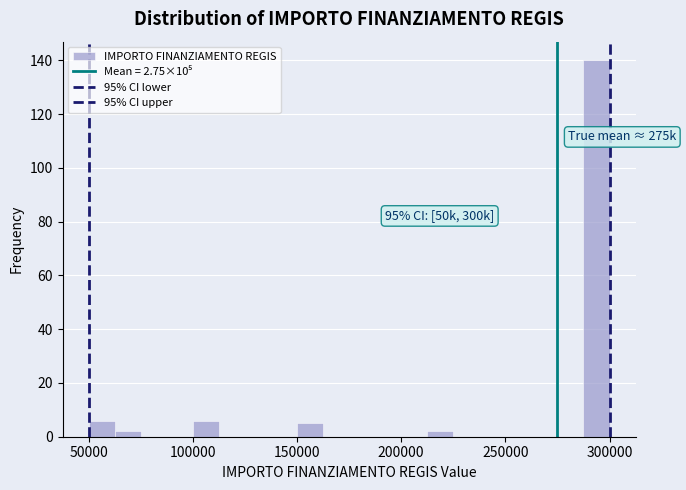

Around what value on the x-axis is the tallest bar? Give the approximate position of its centre, as read against the axis.

295000